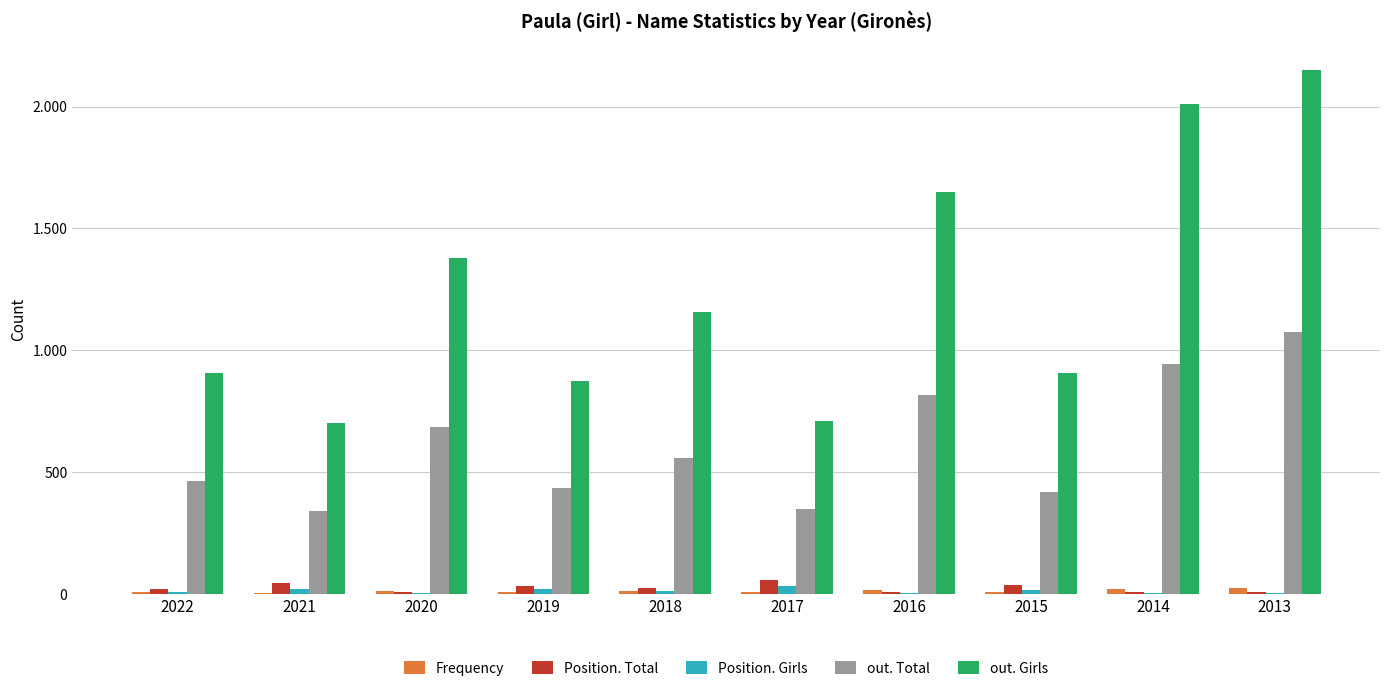

What is the spread (max minus min) of values at 2017?

702